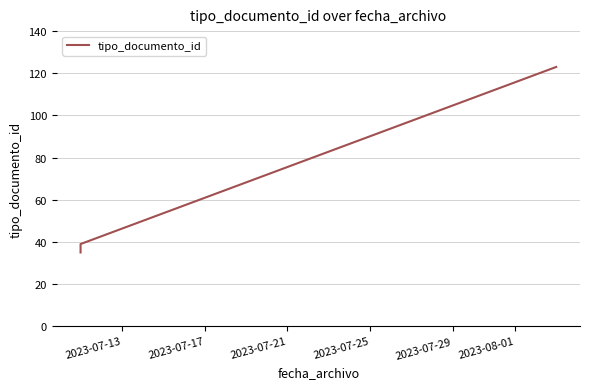

How many categories are shown in the chart?

6